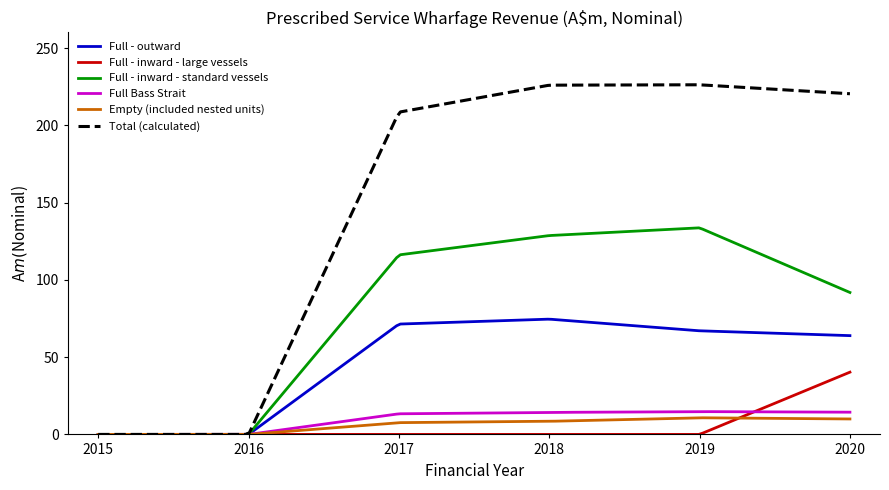

What is the greatest value displayed?

226.3